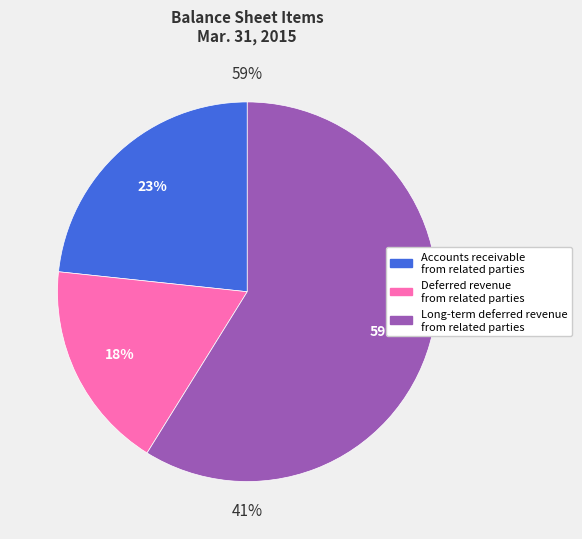

Is the sum of Accounts receivable
from related parties and Long-term deferred revenue
from related parties greater than half?

Yes